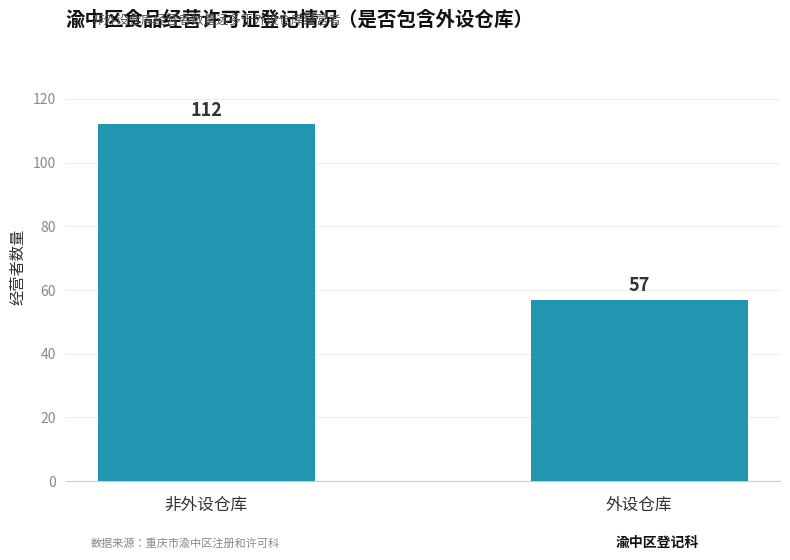

What position from the right is 外设仓库?

1